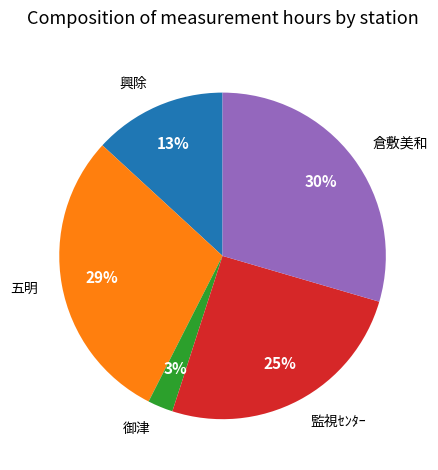

Which has a higher value, 監視ｾﾝﾀｰ or 五明?

五明